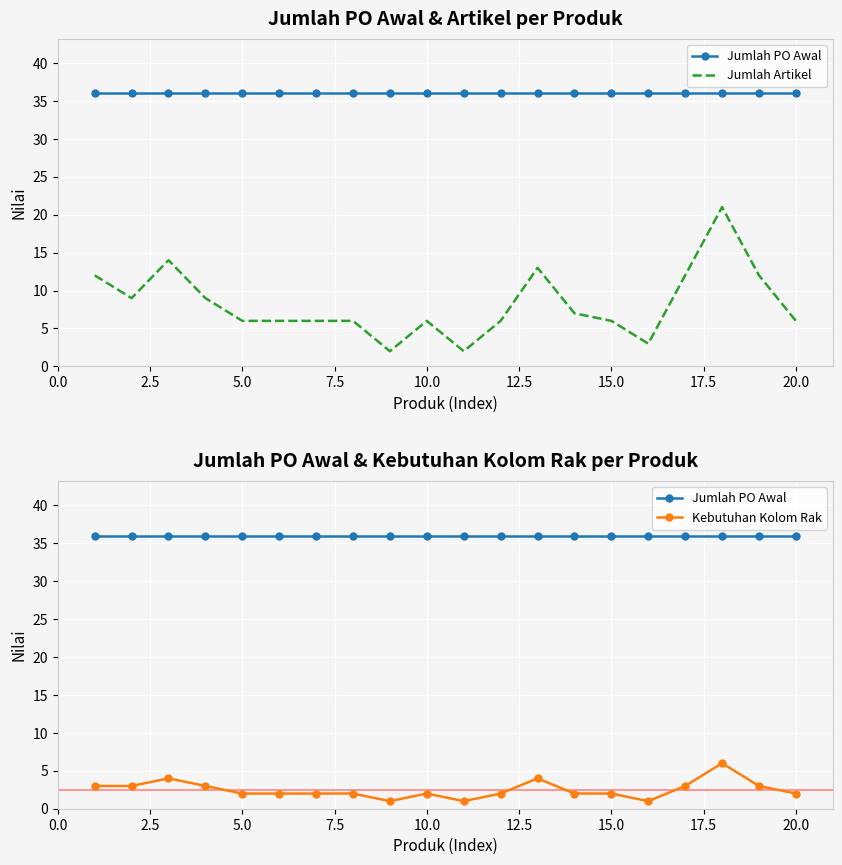

True or false: Jumlah Artikel and Kebutuhan Kolom Rak cross at least once.

False